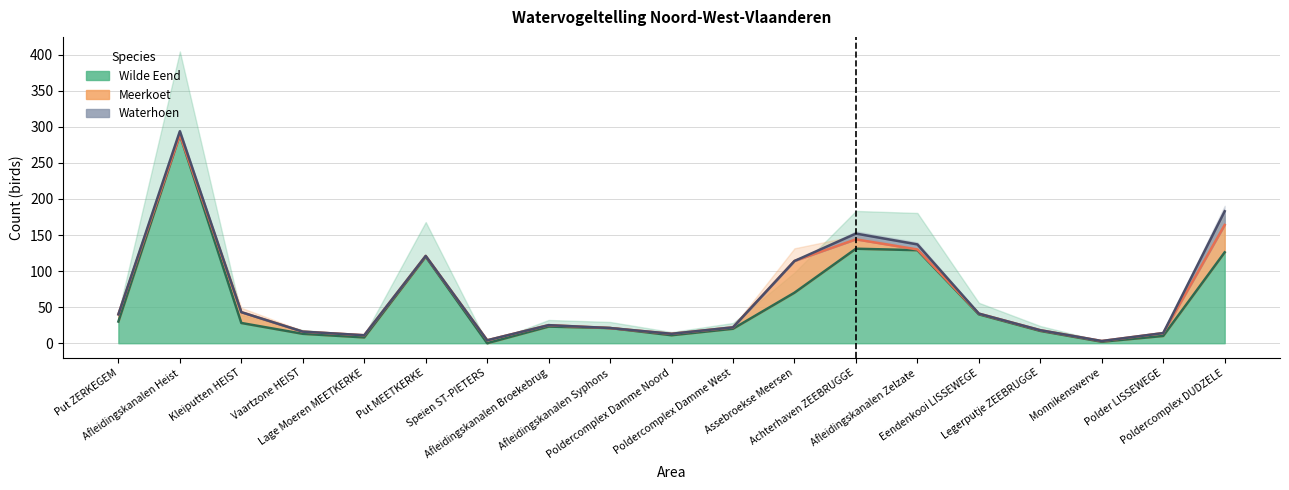

What are all the series names shown in the legend?

wilde_eend, meerkoet, waterhoen